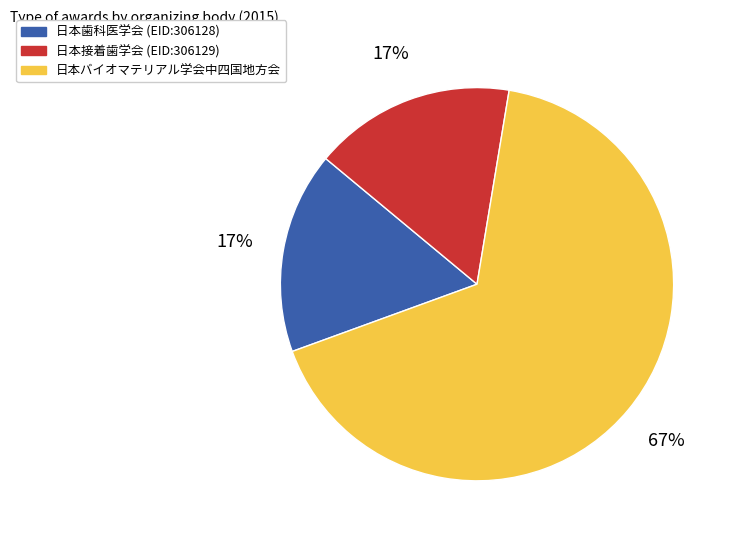

What is the largest slice in the pie chart?

日本バイオマテリアル学会中四国地方会